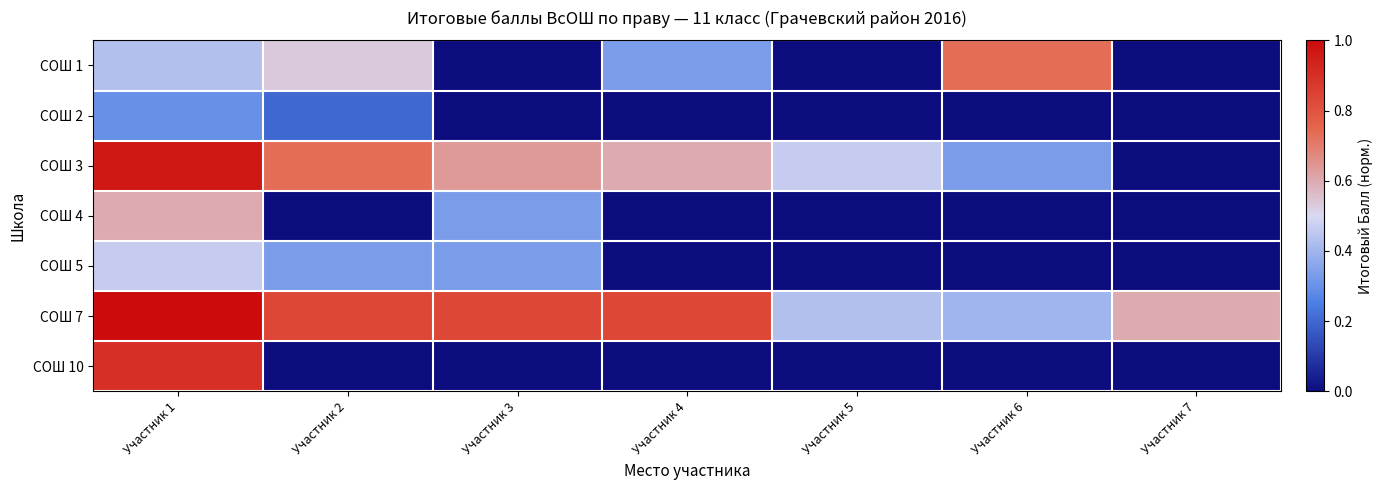

Which label corresponds to the smallest value in the chart?

Участник 3